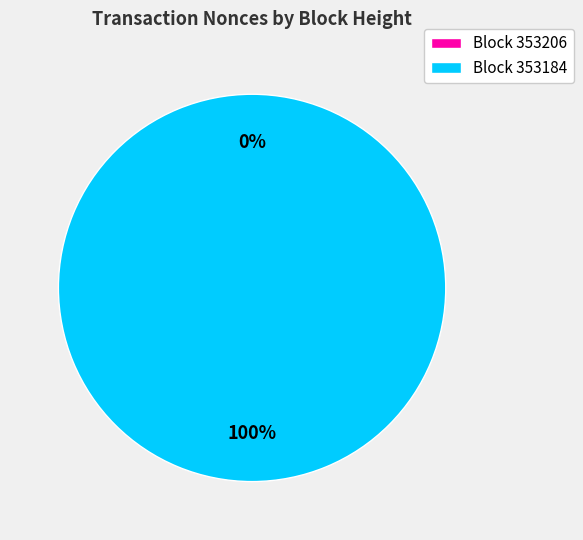

What percentage do 353184 and 353206 together represent?

100.0%